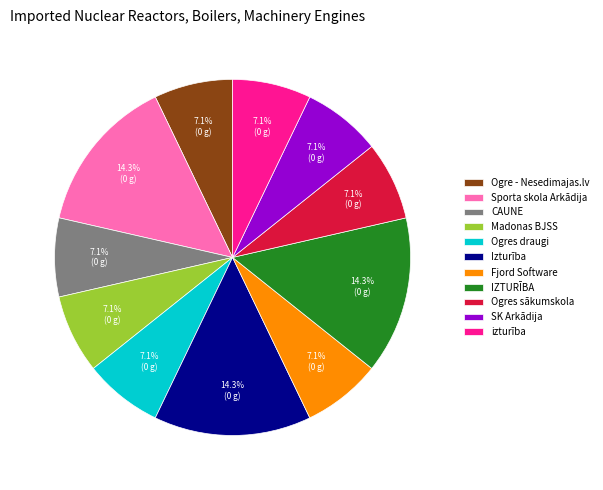

How many slices are in this pie chart?

11